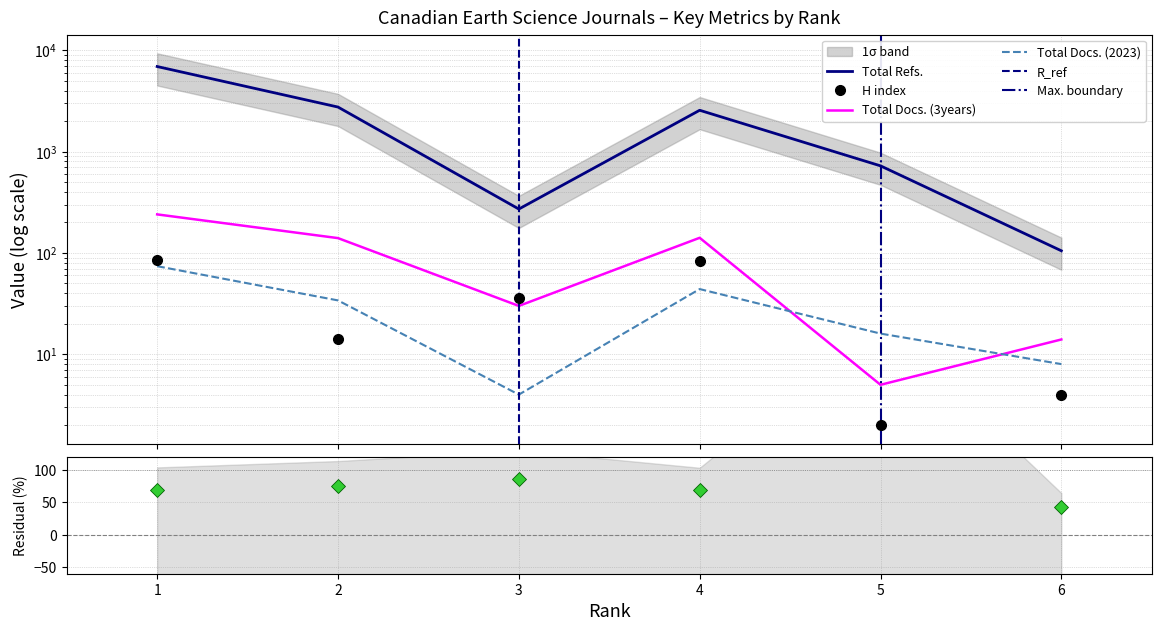

True or false: Total Docs. (2023) has more than 0 interior local peaks.

True